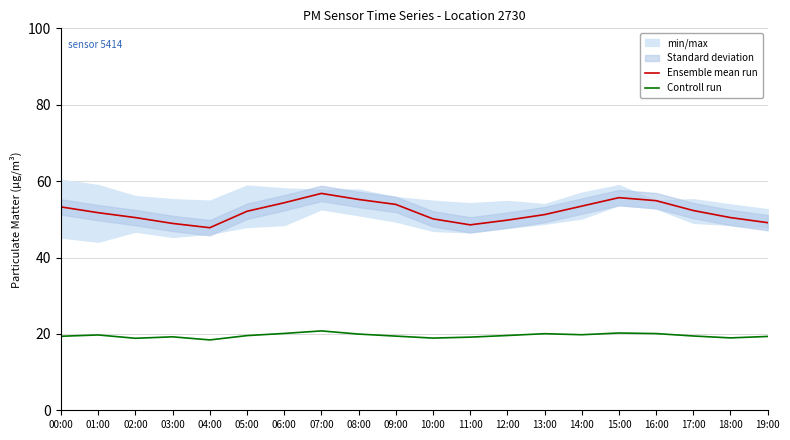

Which has a higher value, 03:00 or 11:00?

03:00